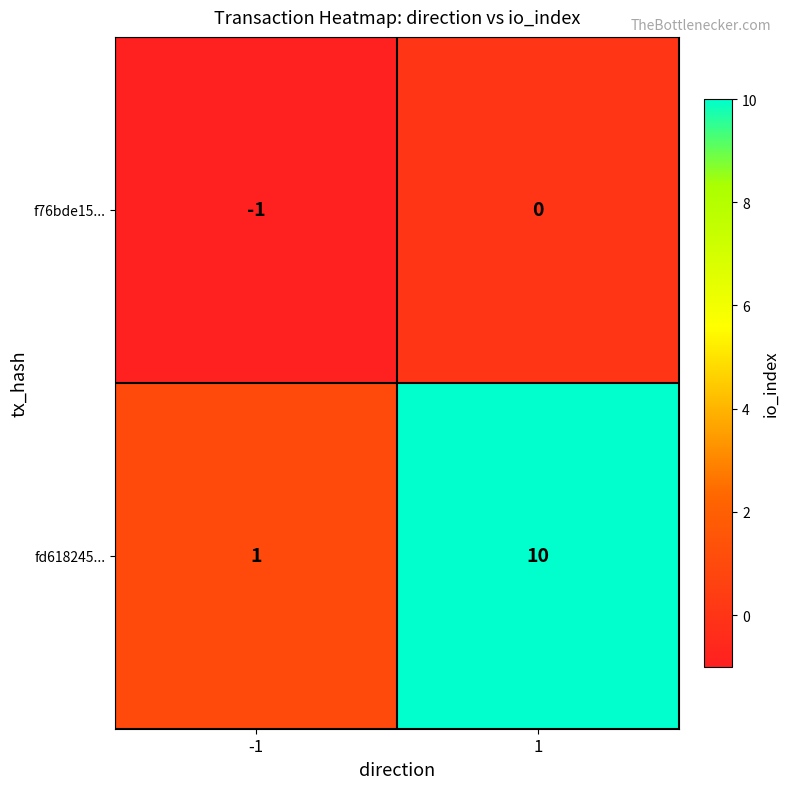

Which label corresponds to the smallest value in the chart?

-1